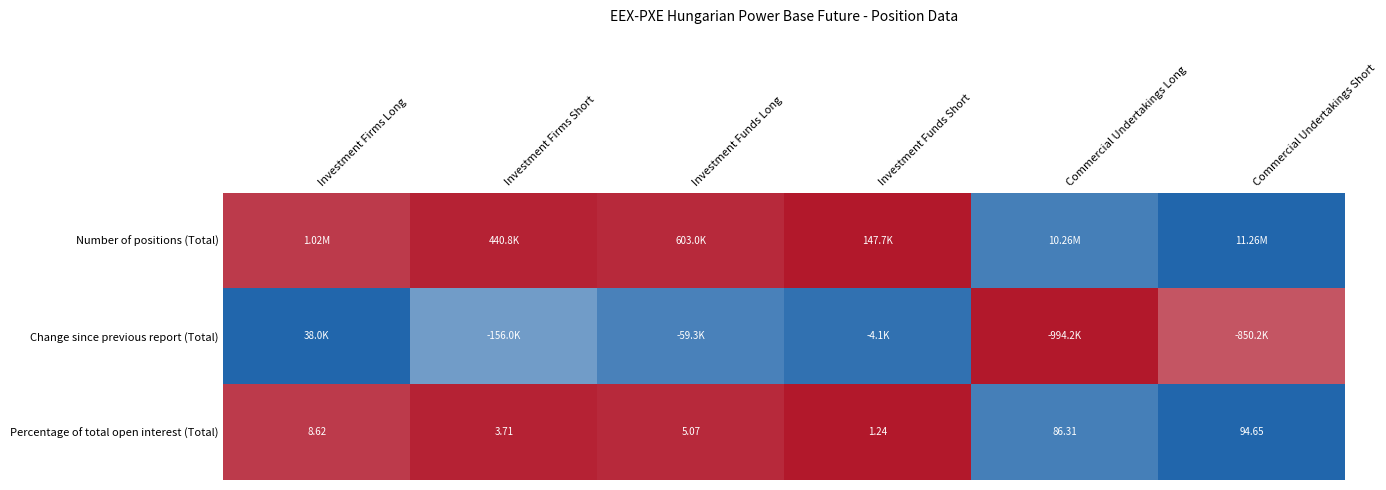

How many values in the Percentage of total open interest (Total) series are below 8?

3